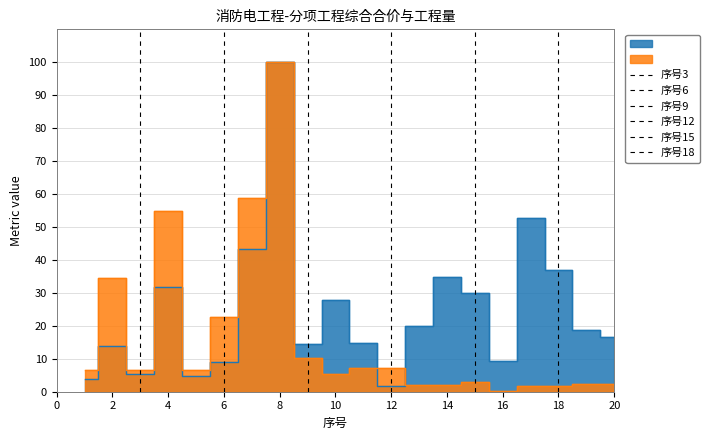

Which series changed the most between 9 and 20?

工程量